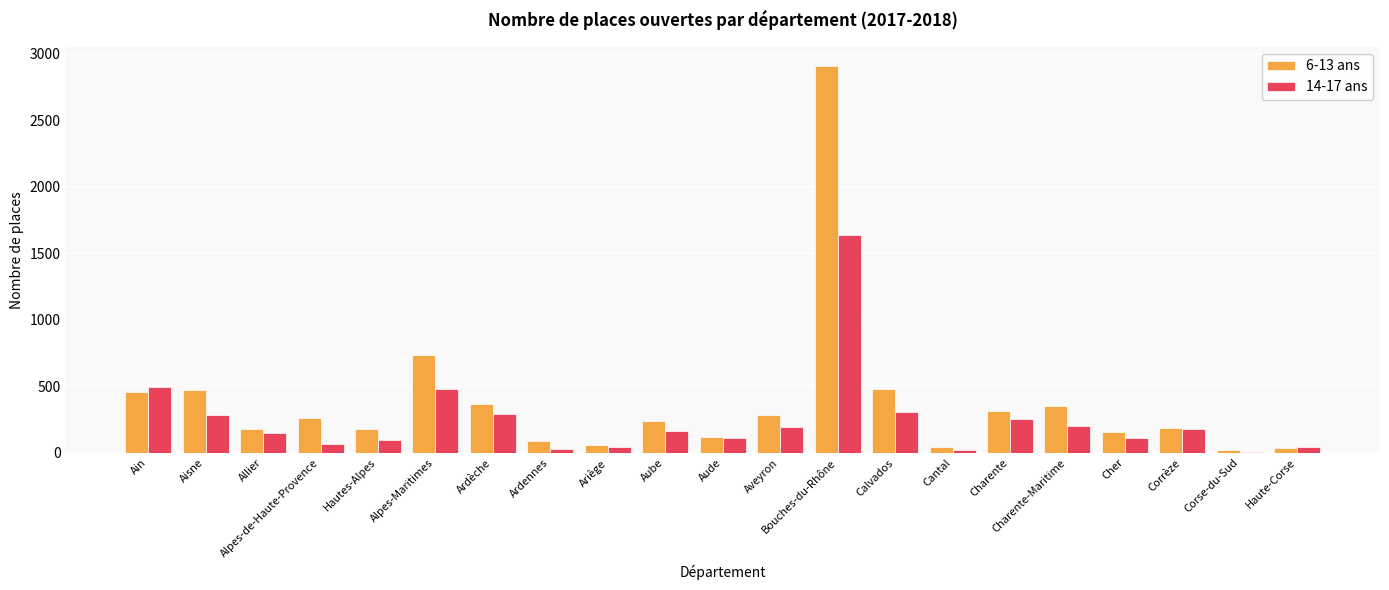

At which category does the chart reach its peak across all series?

Bouches-du-Rhône